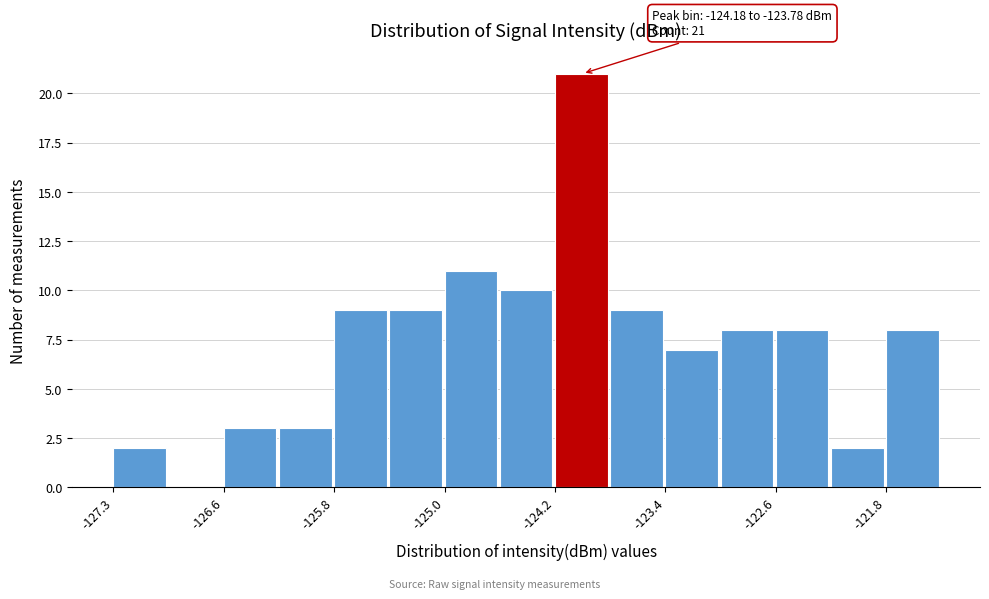

Around what value on the x-axis is the tallest bar? Give the approximate position of its centre, as read against the axis.

-124.0